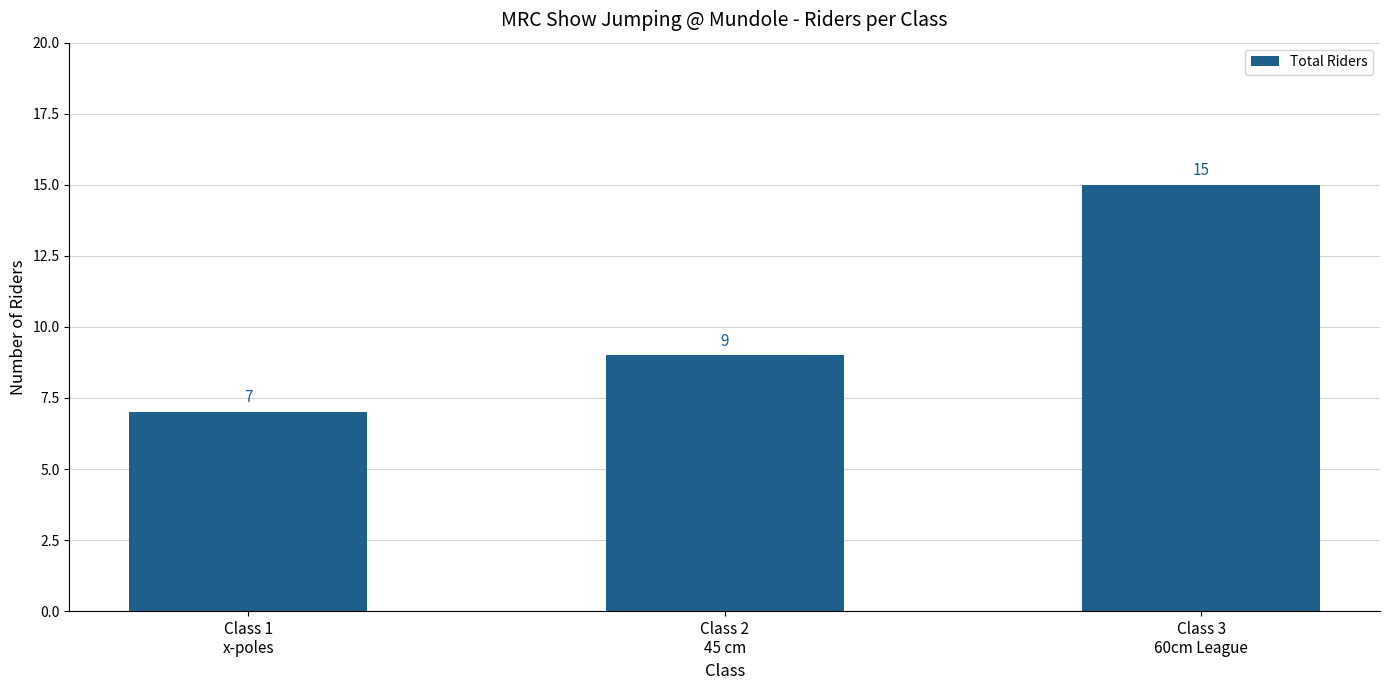

How many values are below 9?

1